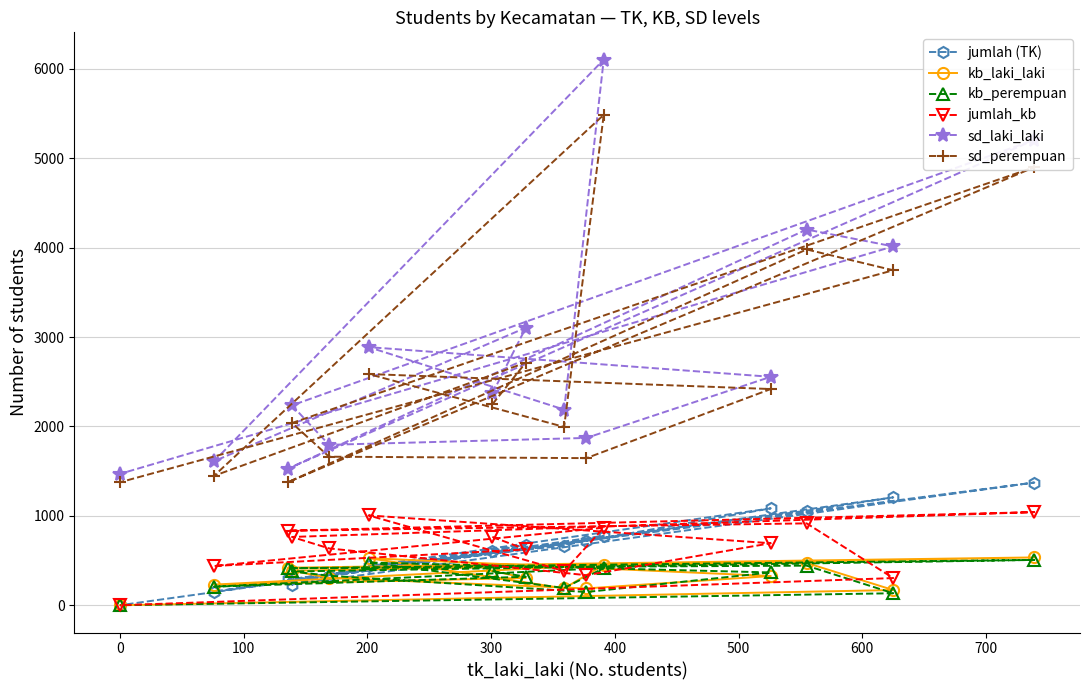

At how many categories does at least one series exceed 3426?

4